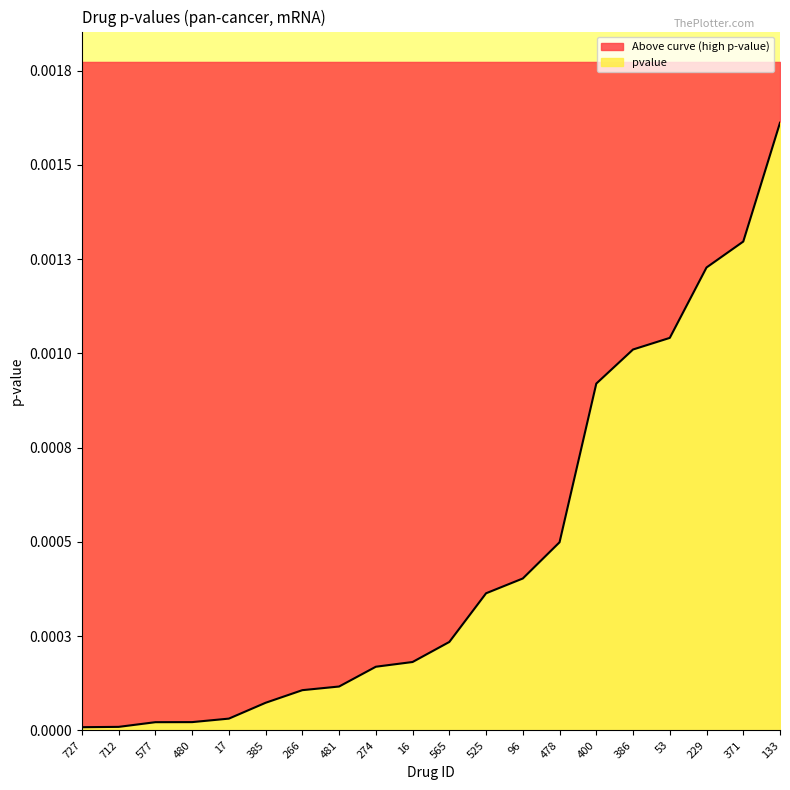

Where is the data nearest to the value 0?

727